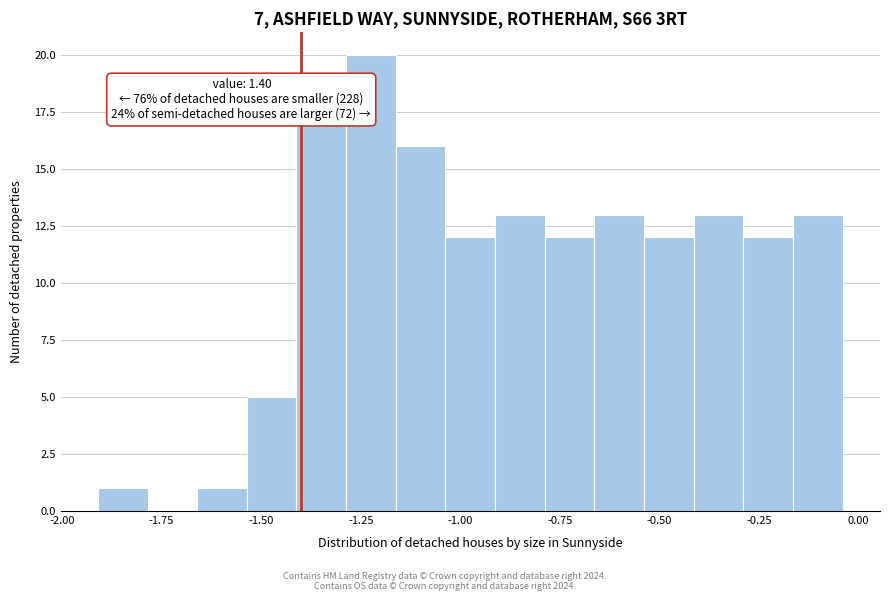

Read against the x-axis, roughly where is the centre of the tallest bar?

-1.20